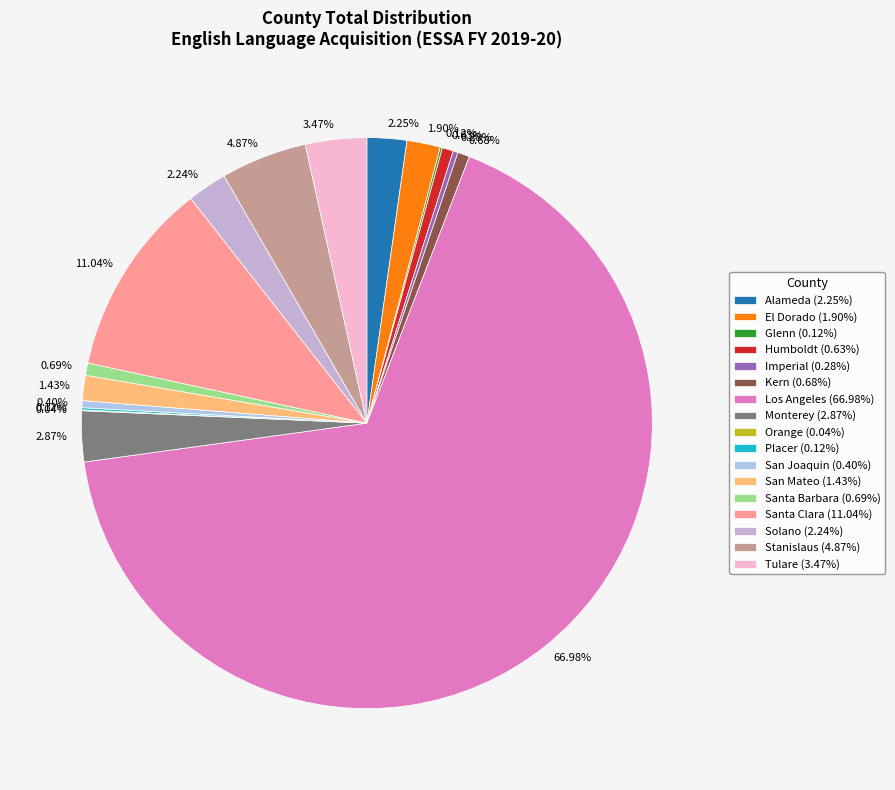

Rank the categories by value from lowest to highest.

Orange, Placer, Glenn, Imperial, San Joaquin, Humboldt, Kern, Santa Barbara, San Mateo, El Dorado, Solano, Alameda, Monterey, Tulare, Stanislaus, Santa Clara, Los Angeles